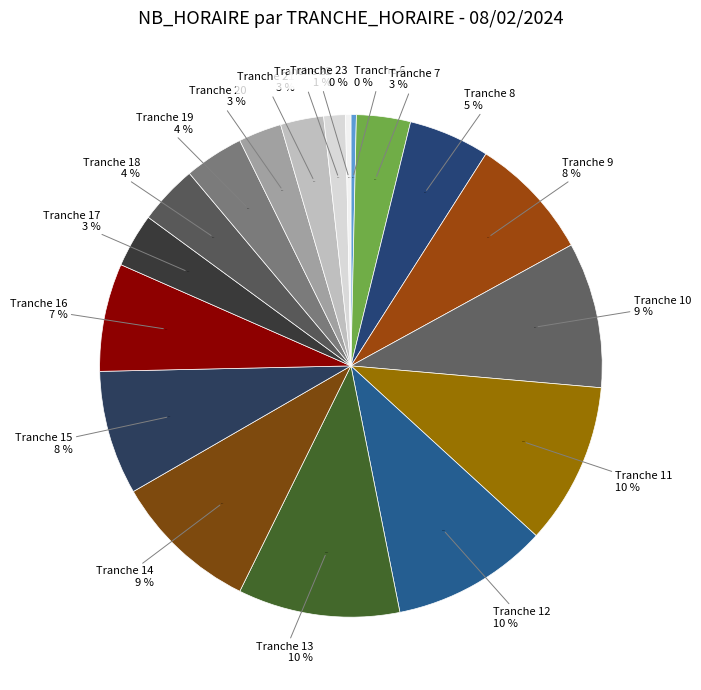

Which has a higher value, 8 or 2?

8